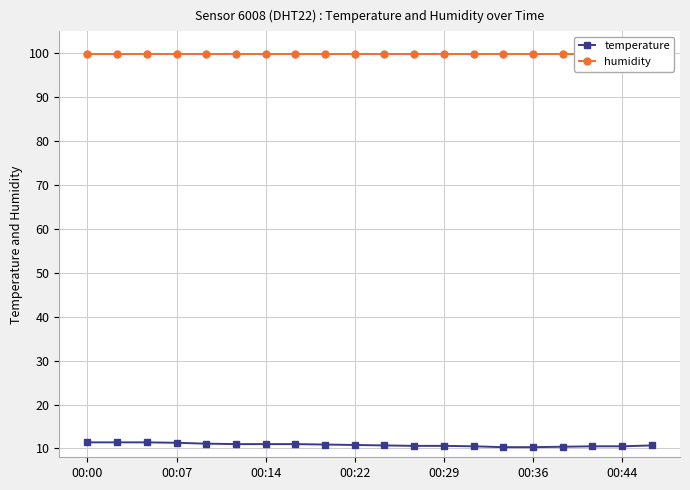

What is the sum of the temperature values at 00:07 and 00:29?

21.9